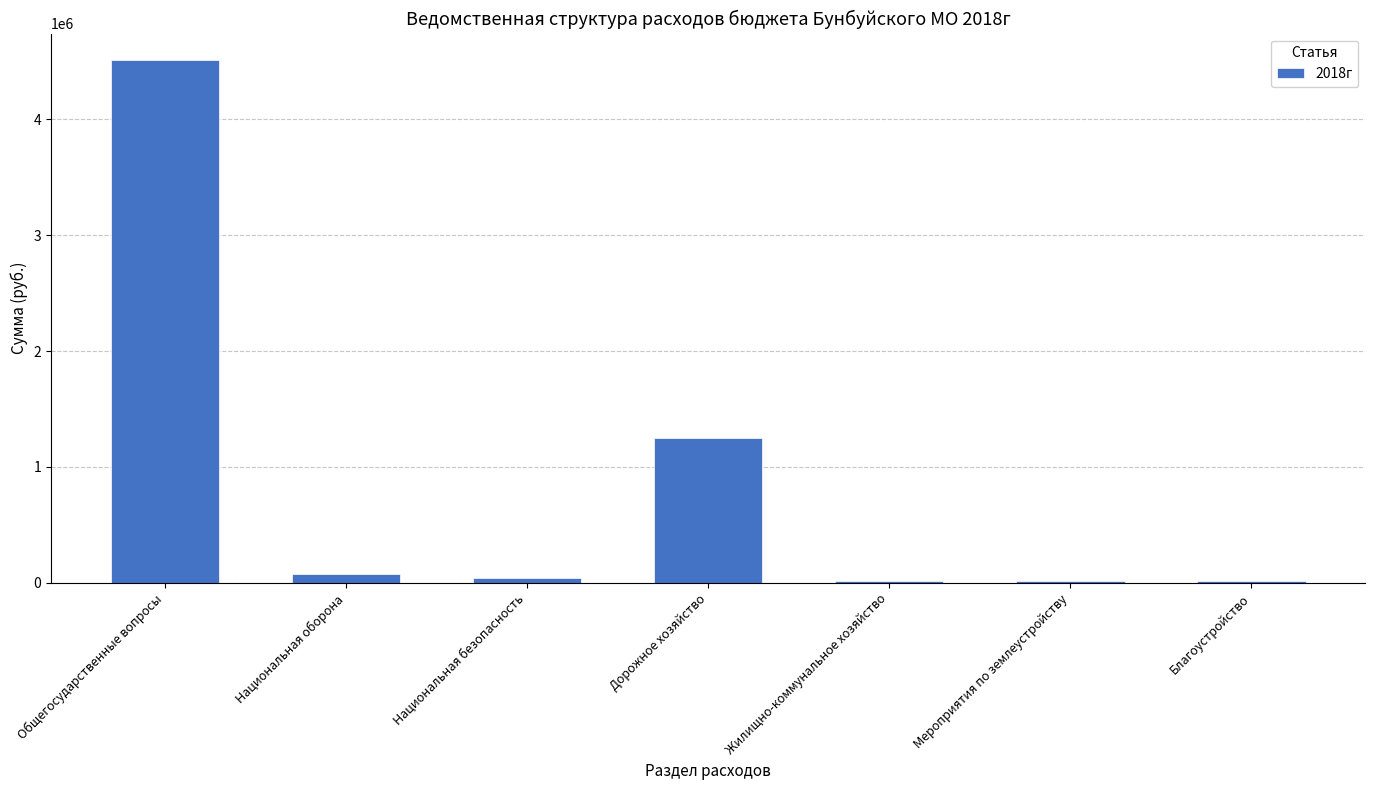

At which category does the chart reach its peak across all series?

Общегосударственные вопросы